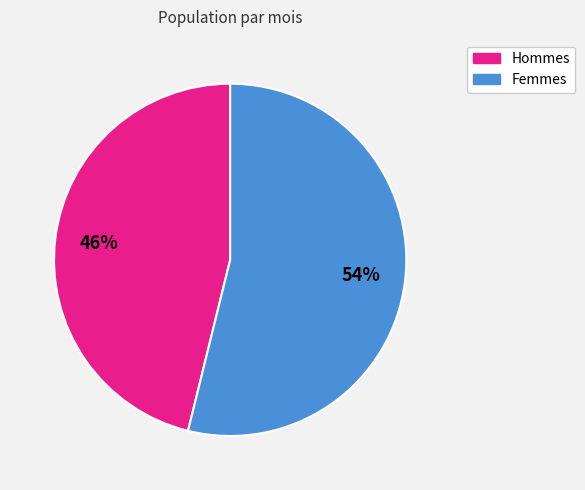

To the nearest percent, what is the difference between the largest and smallest slice percentages?

8%